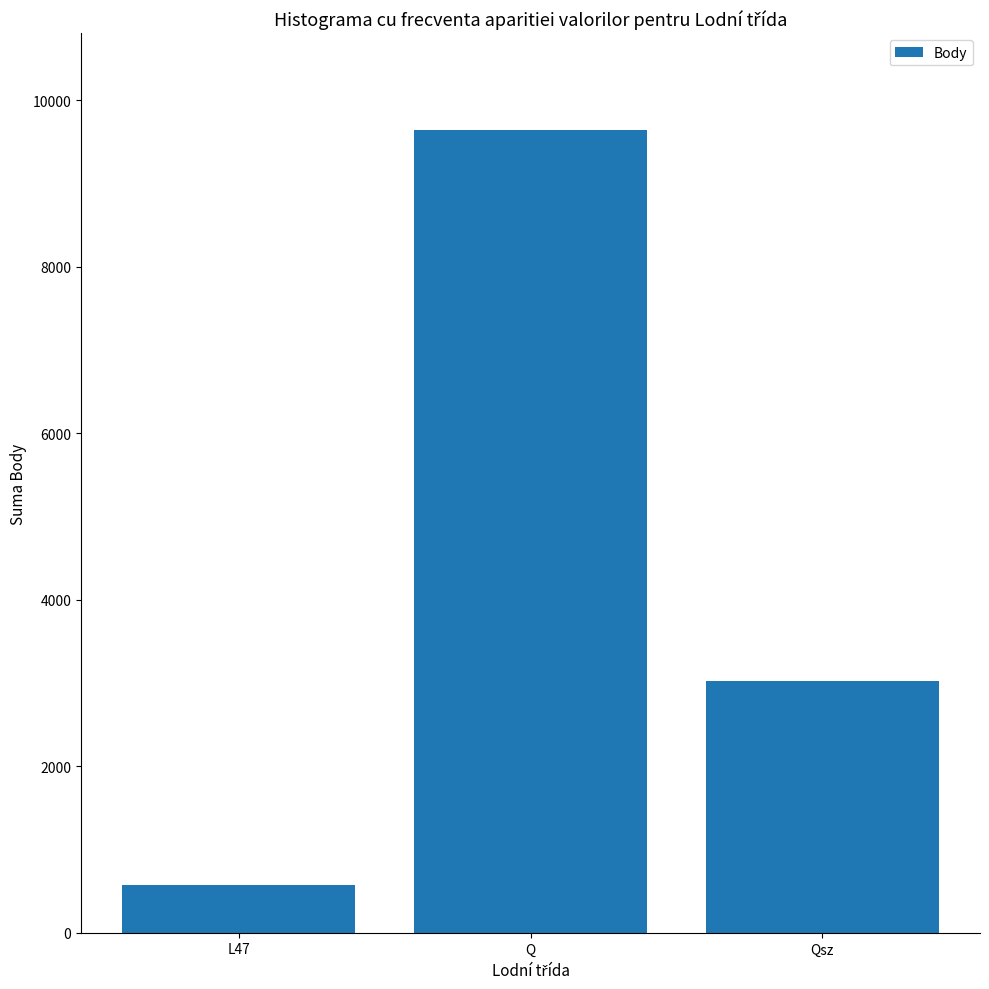

What is the difference between the maximum and minimum values?

9068